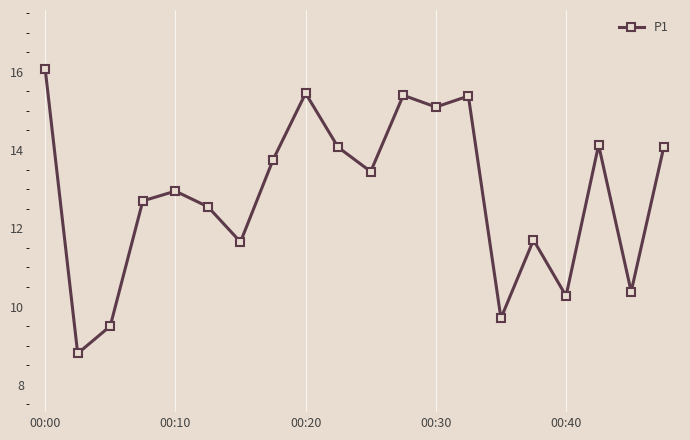

How many values exceed 13?

10